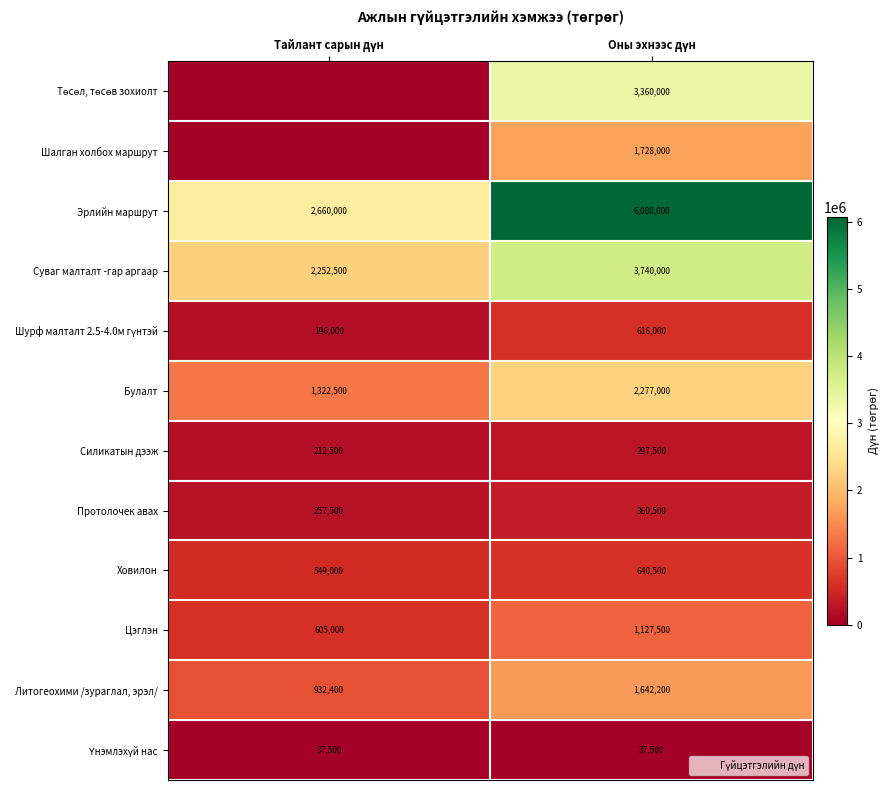

Which category has the lowest value in the Цэглэн series?

Тайлант сарын дүн